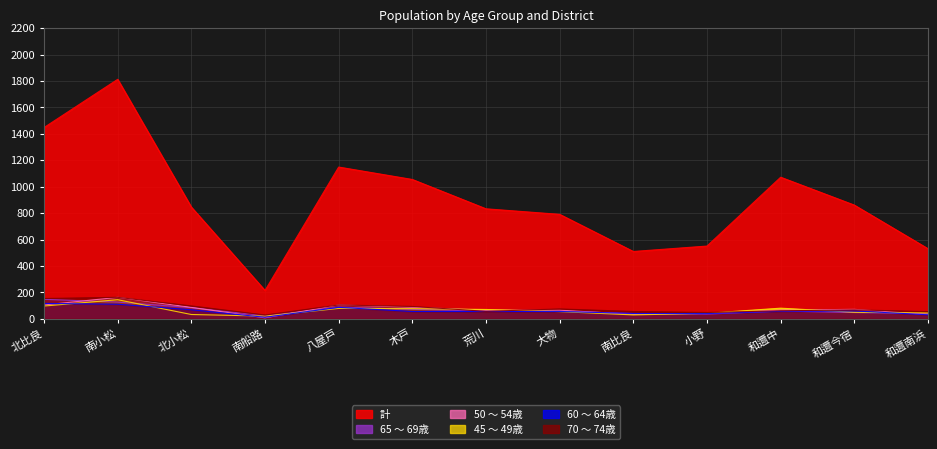

What is the difference between the highest and lowest values at 南比良?

480